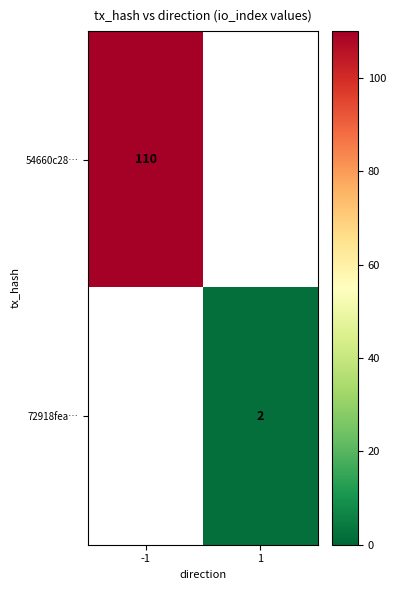

The value of 72918fea… at 1 is 1. True or false?

False